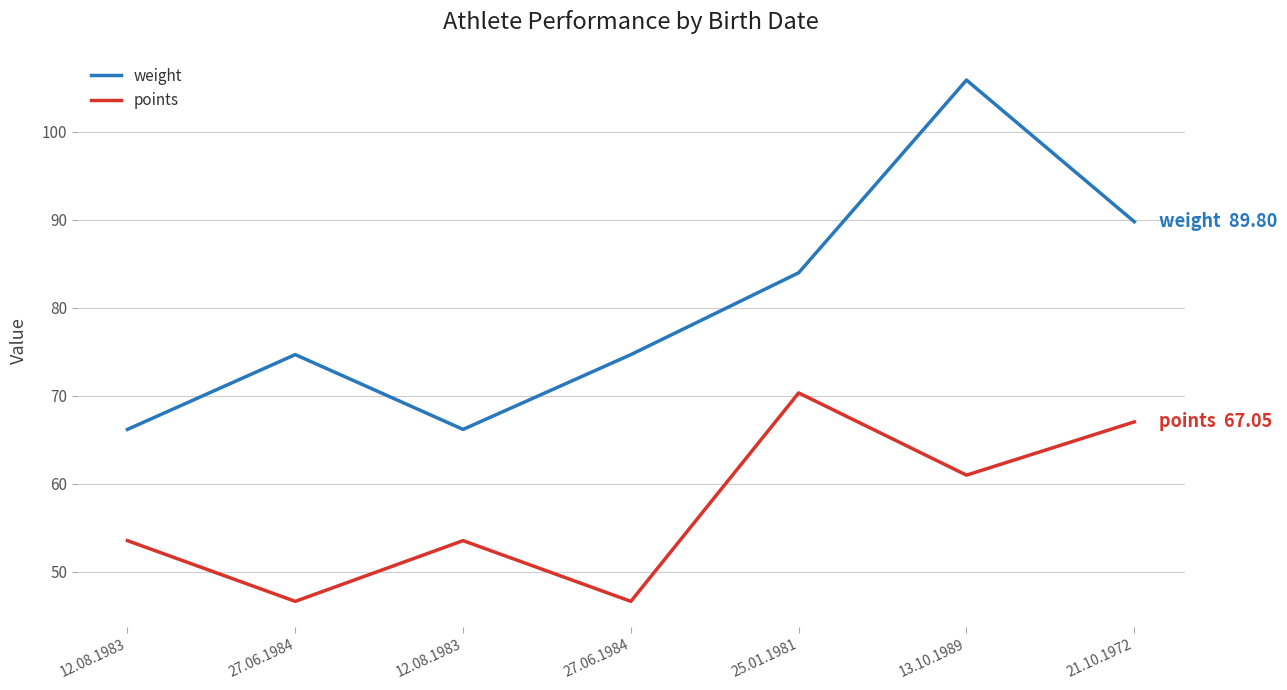

How many lines are shown in the chart?

2